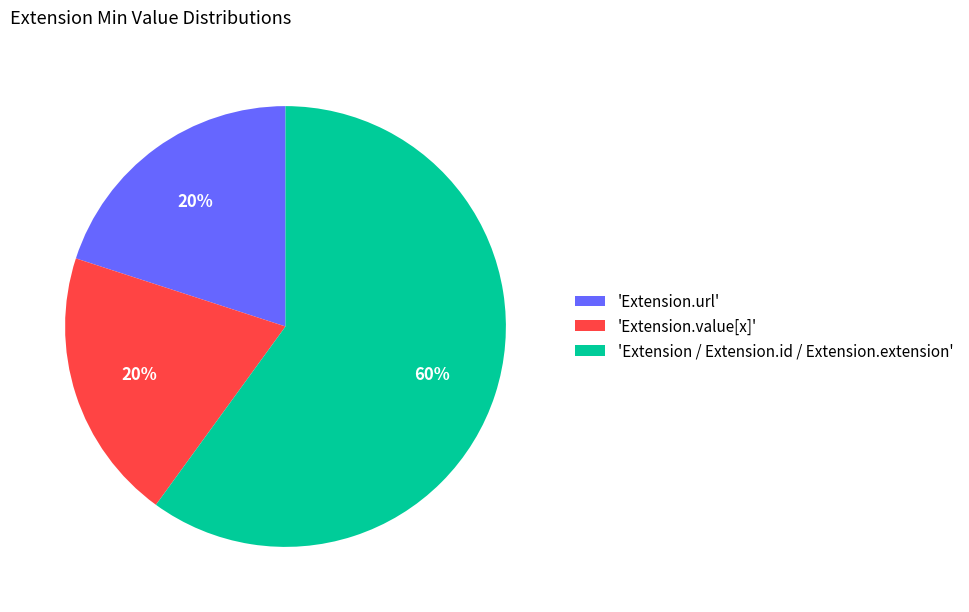

How many slices are in this pie chart?

3